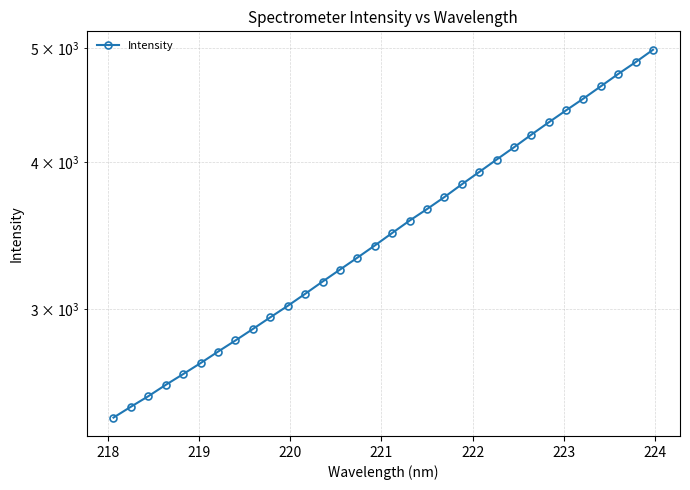

What is the smallest value displayed?

2428.1